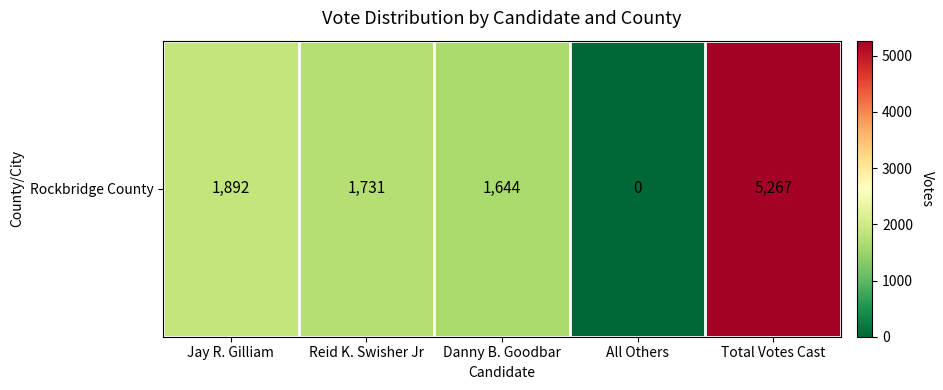

Is it true that the value at Jay R. Gilliam is 2627?

False